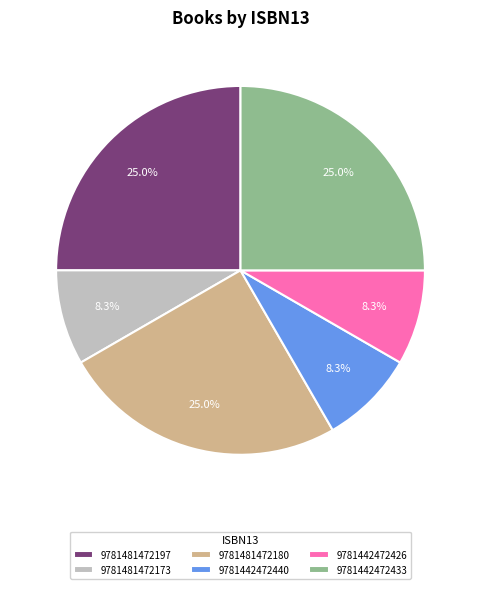

What portion of the pie excludes 9781481472173?

91.7%